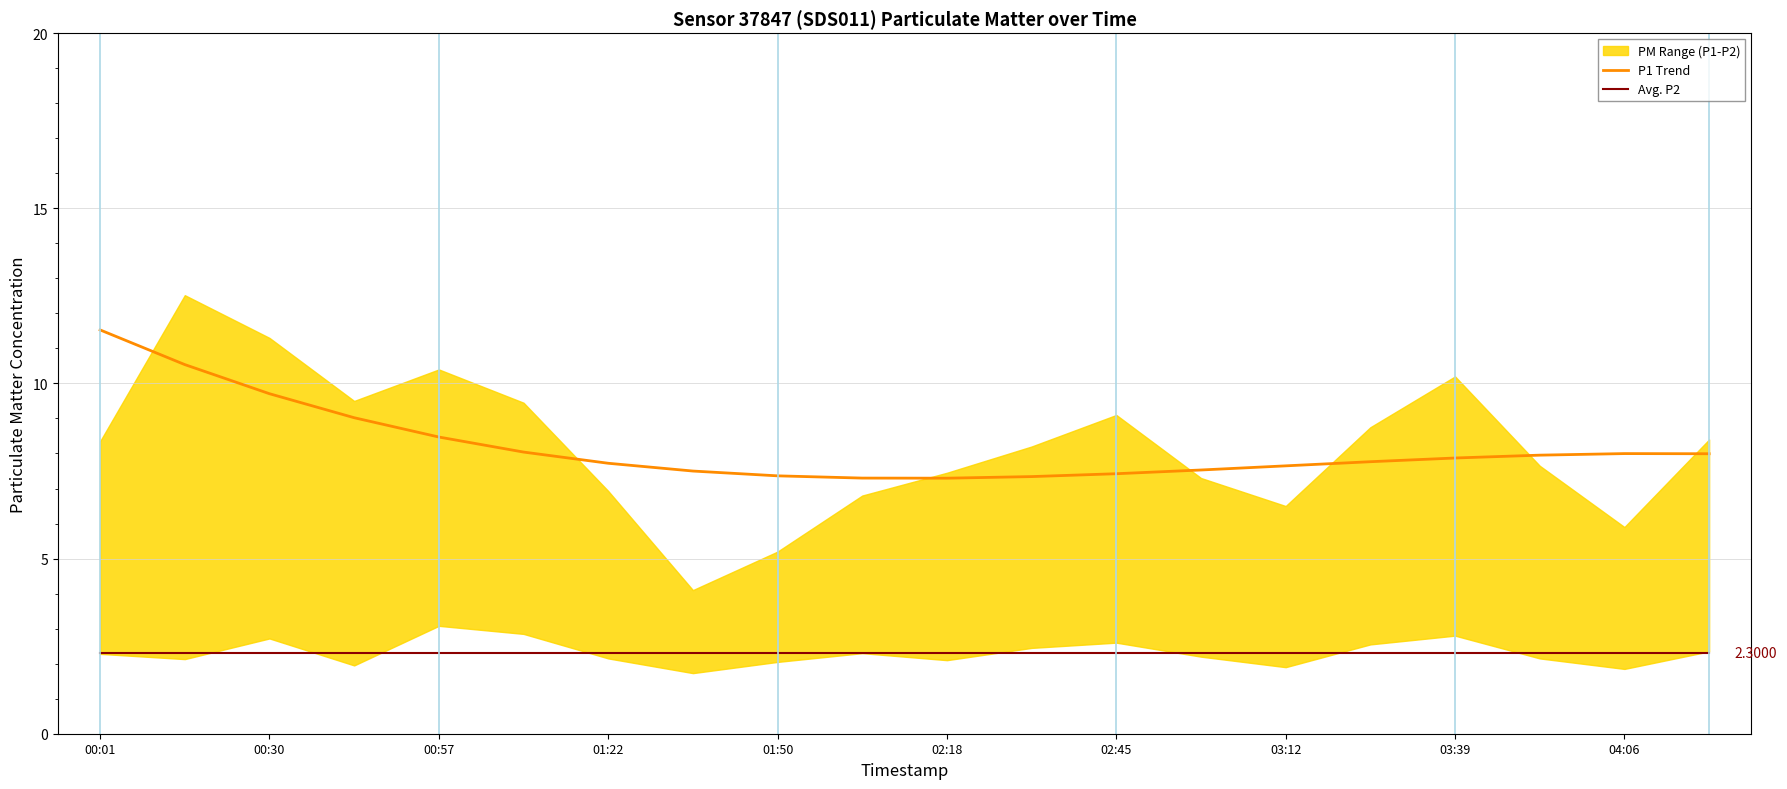

What is the value of the Avg. P2 point at the 3rd from the left?

2.3